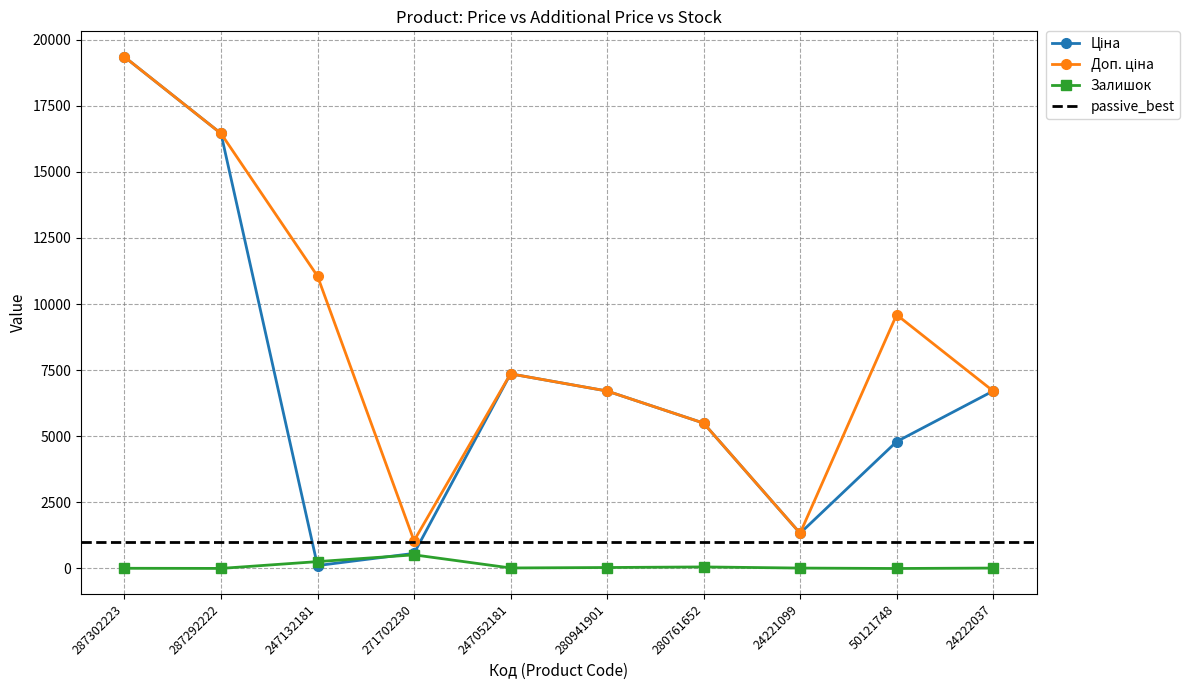

What is the value of the Залишок point at the 1st from the left?

8.0